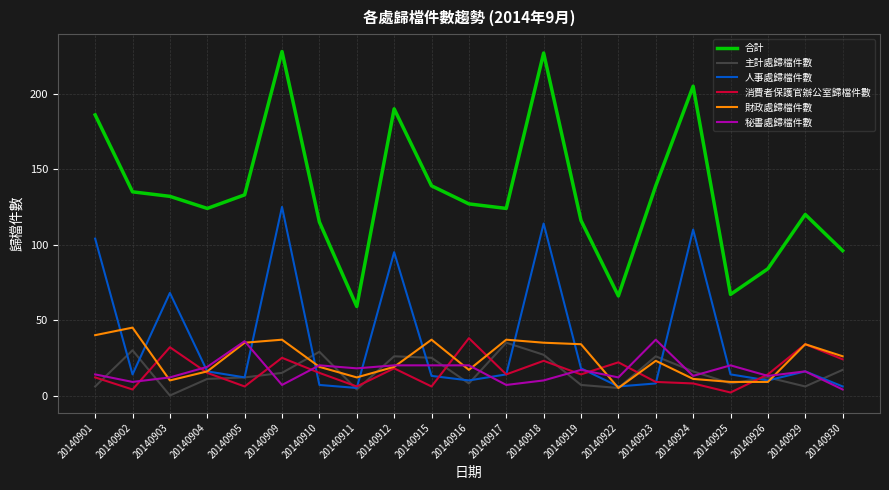

True or false: 人事處歸檔件數 and 合計 intersect in this chart.

False